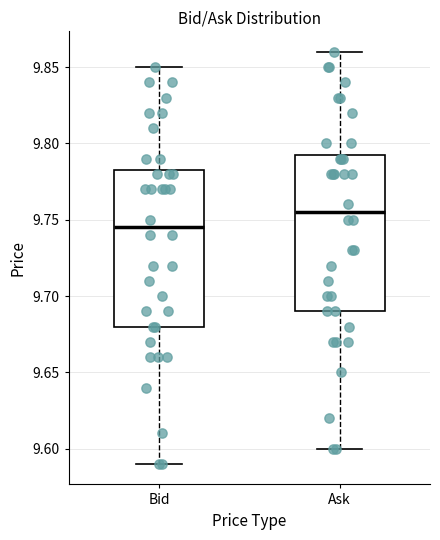

Reading left to right, read every box against the y-axis: the position of its median line, the range the box covers, and the ends of its whiskers. The values are not printed on the chart, so give them approximately, as read against the axis.

Bid: median 9.745, box 9.680 to 9.785, whiskers 9.590 to 9.850
Ask: median 9.755, box 9.690 to 9.795, whiskers 9.600 to 9.860